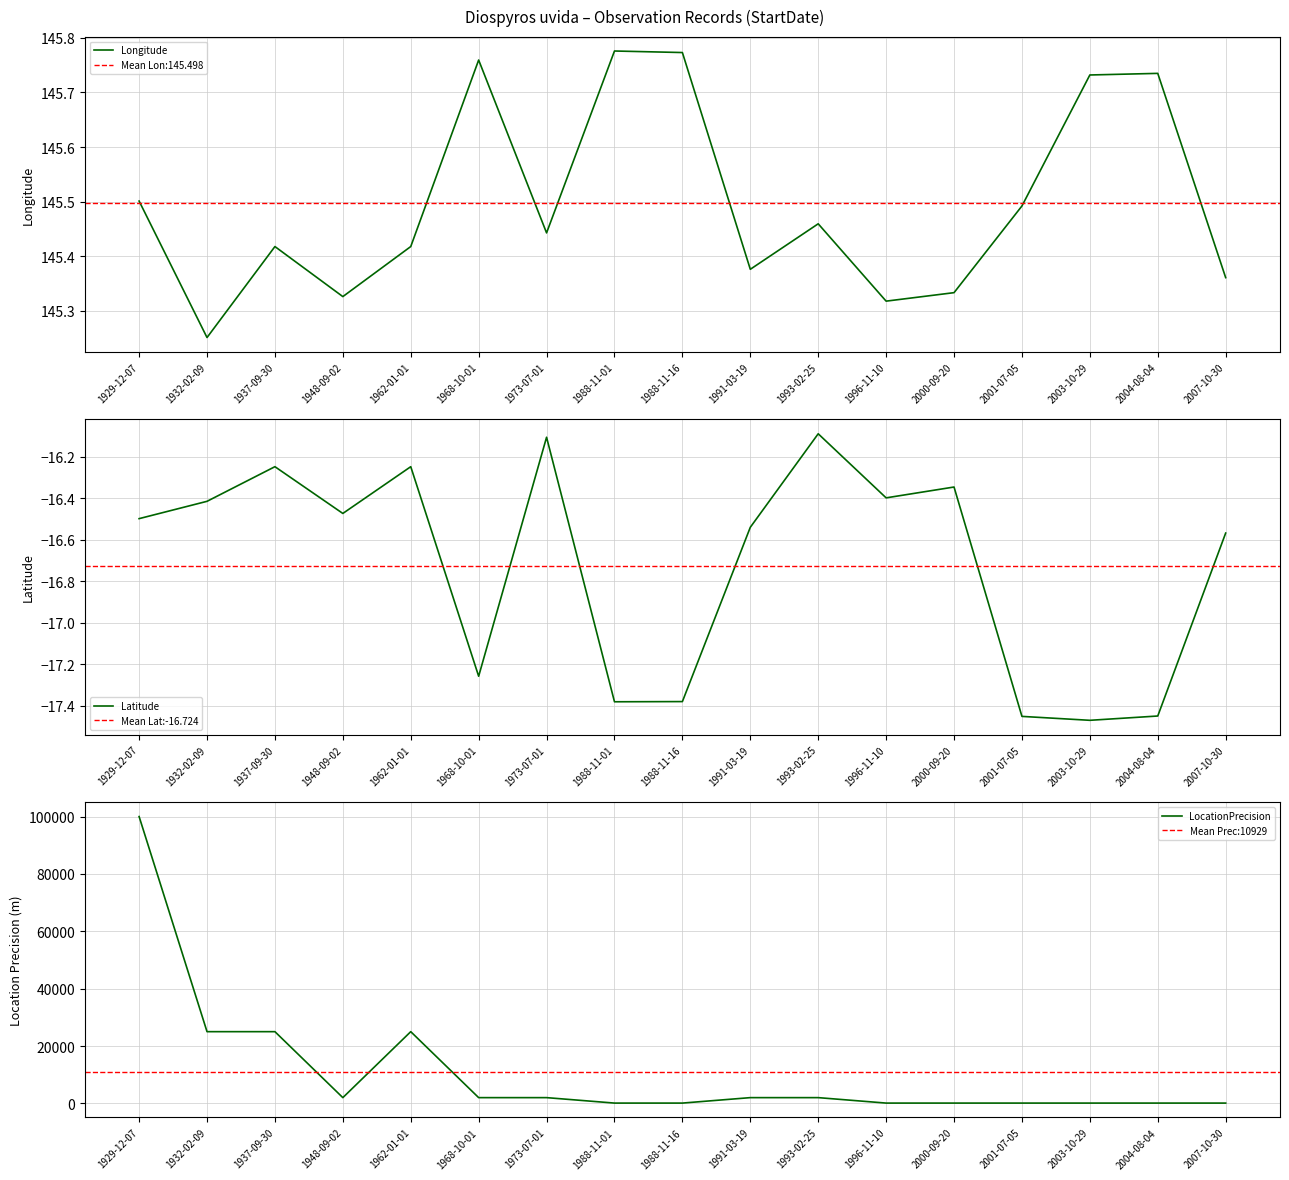

What is the difference between the Latitude values at 1988-11-16 and 1932-02-09?

1.0